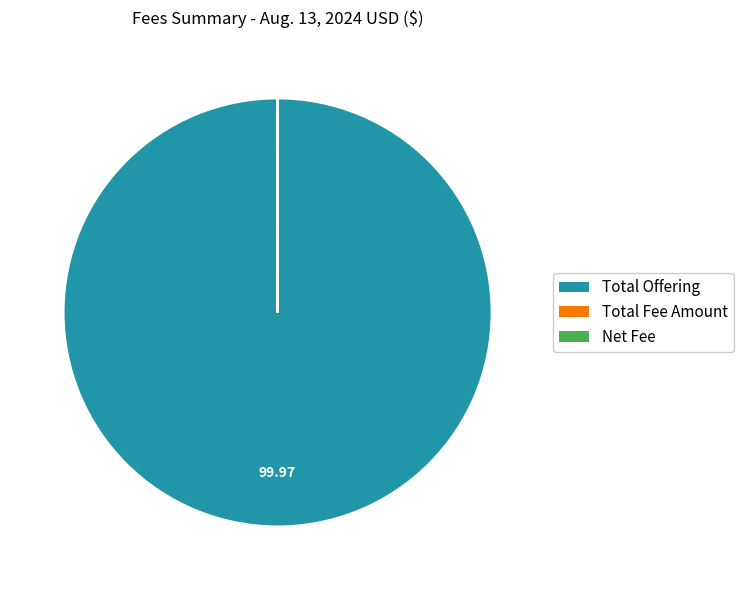

Which category has the biggest portion of the pie?

Total Offering